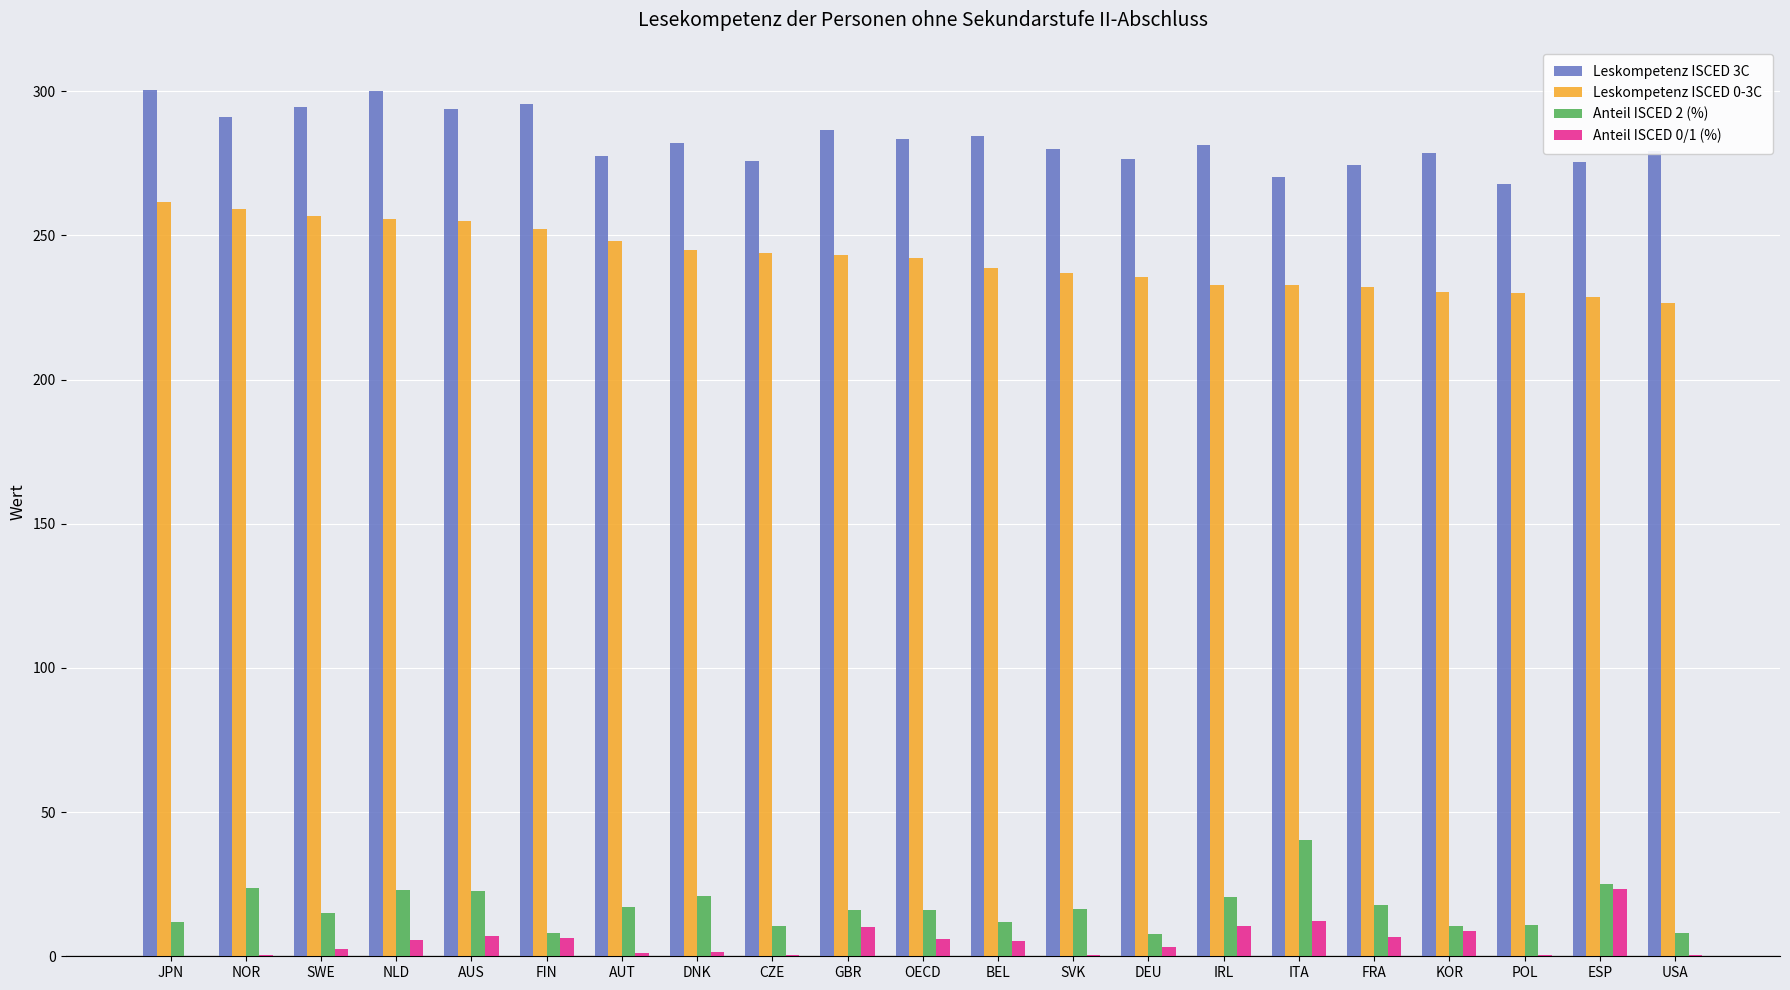

What is the greatest value displayed?

300.4